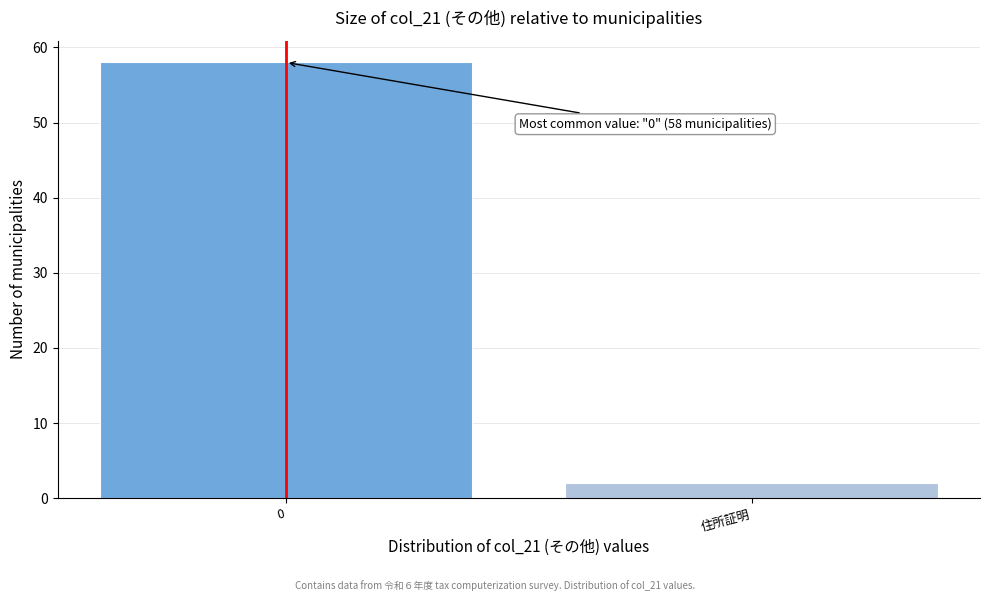

Reading right to left, list all the values displayed in this chart.

住所証明=2	0=58